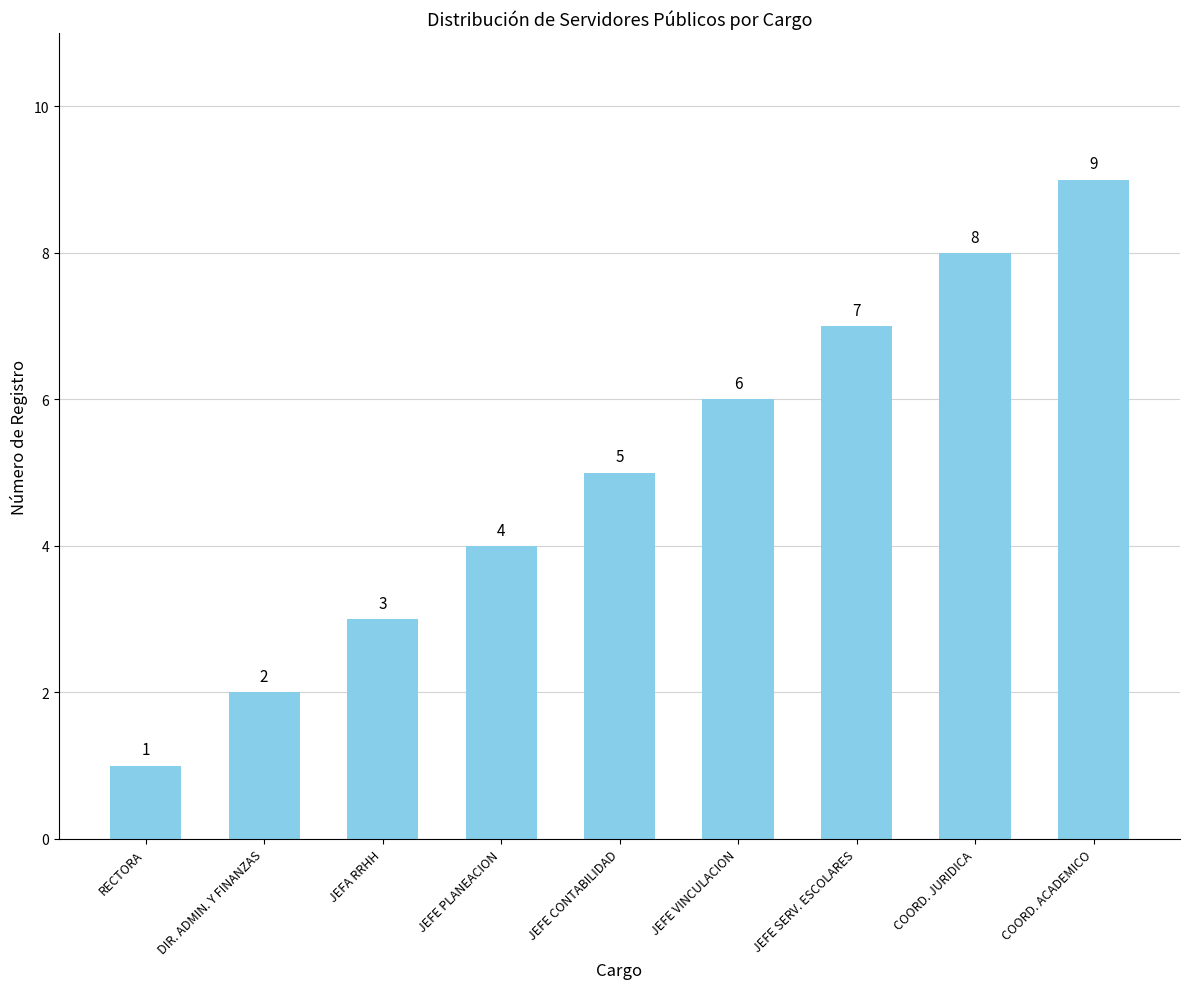

What is the sum of all values?

45